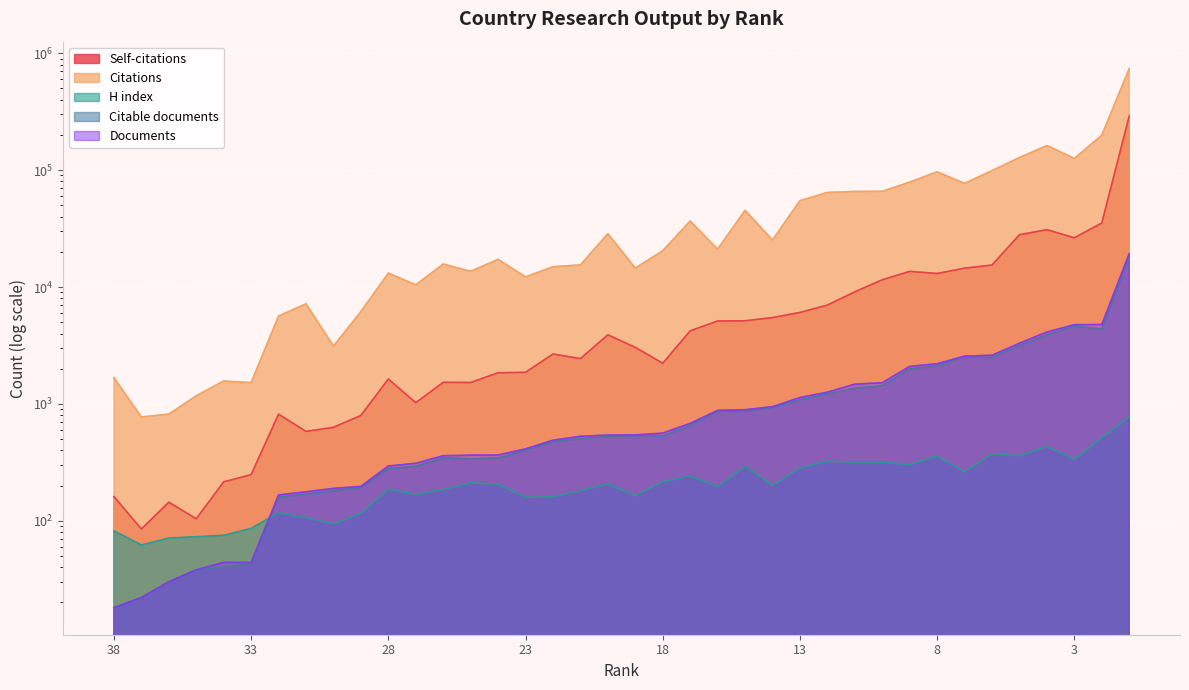

True or false: Documents has a value of 3301 at 5.

True